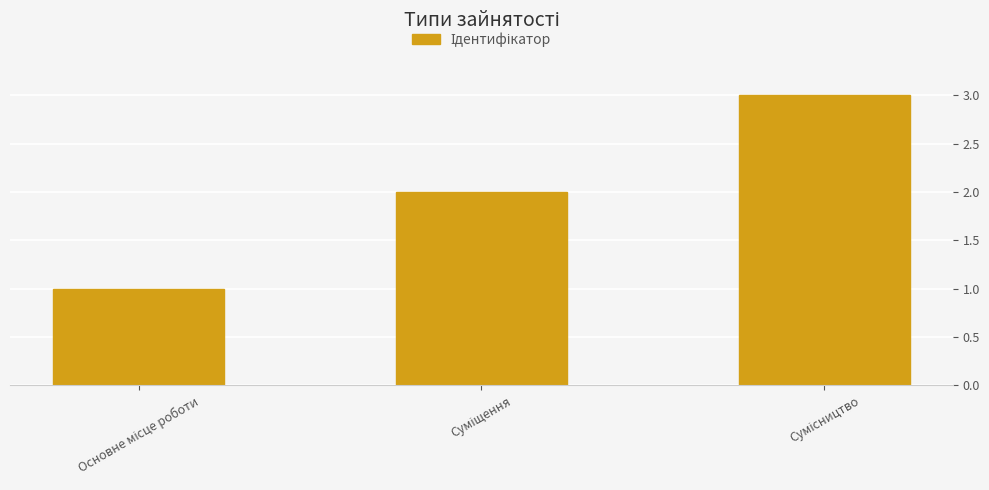

What is the sum of all values?

6